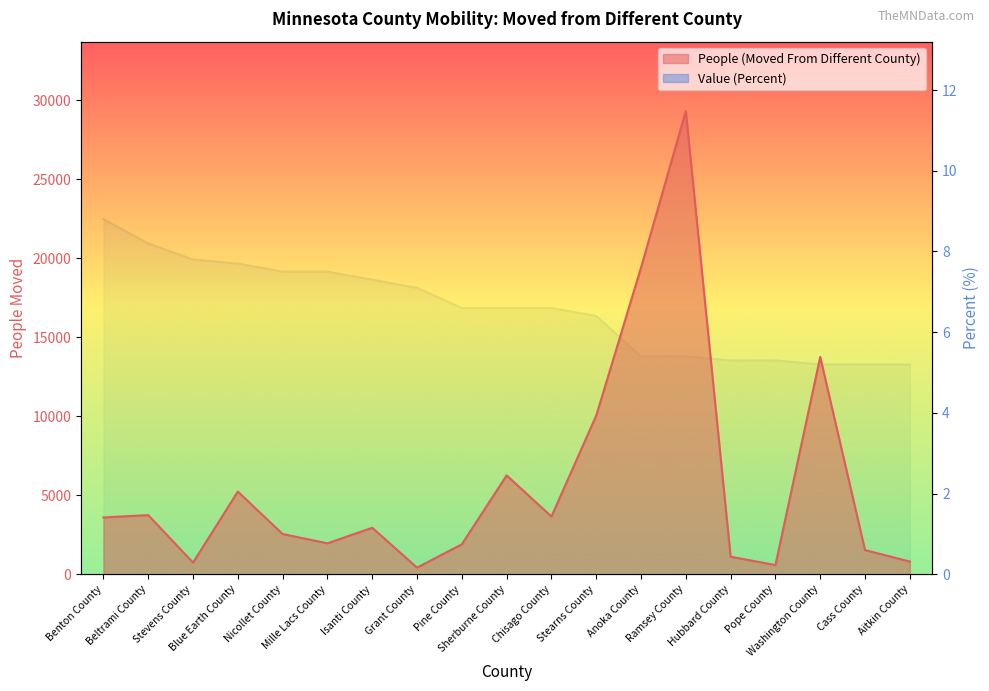

What is the label of the 12th point from the right?

Grant County